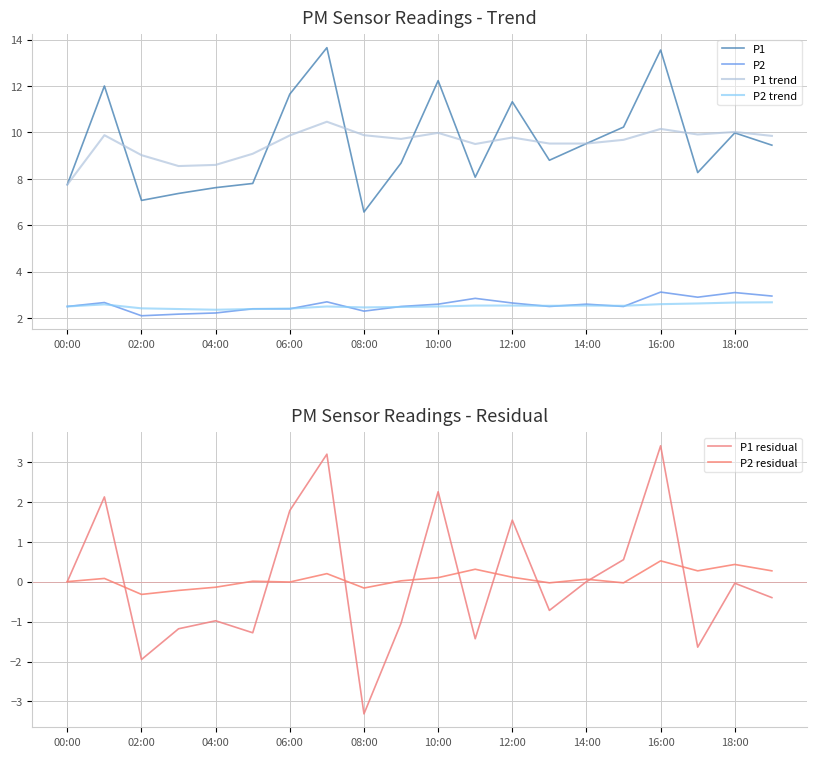

How many lines are shown in the chart?

6